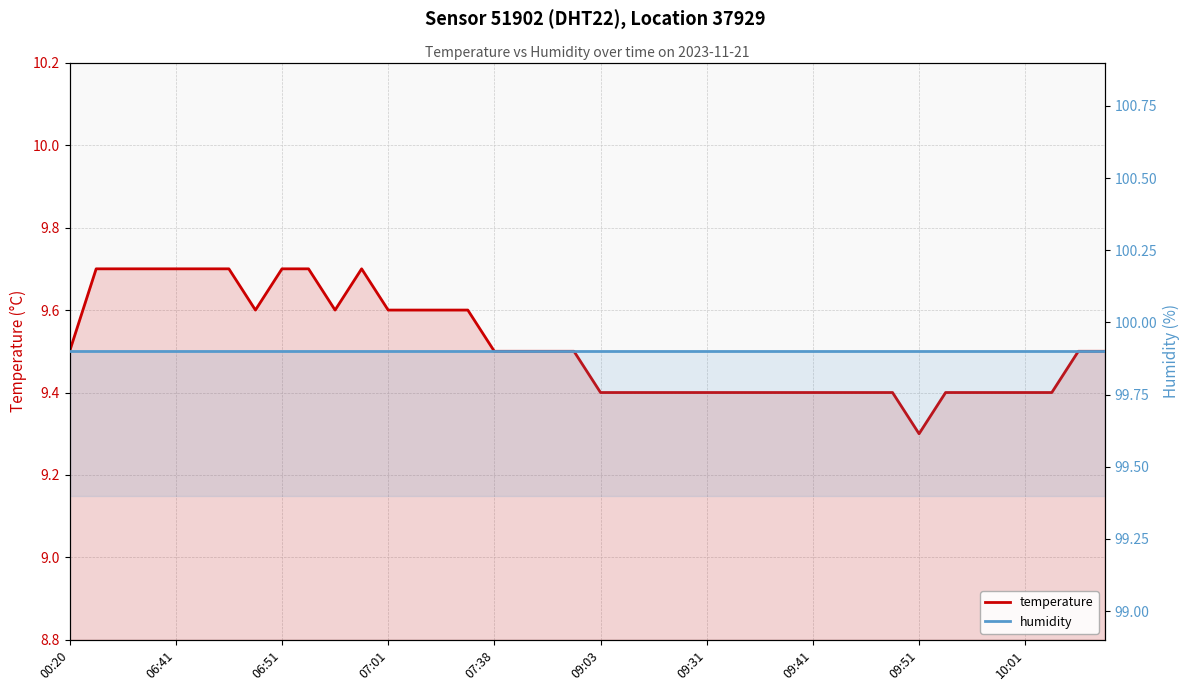

How many lines are shown in the chart?

2